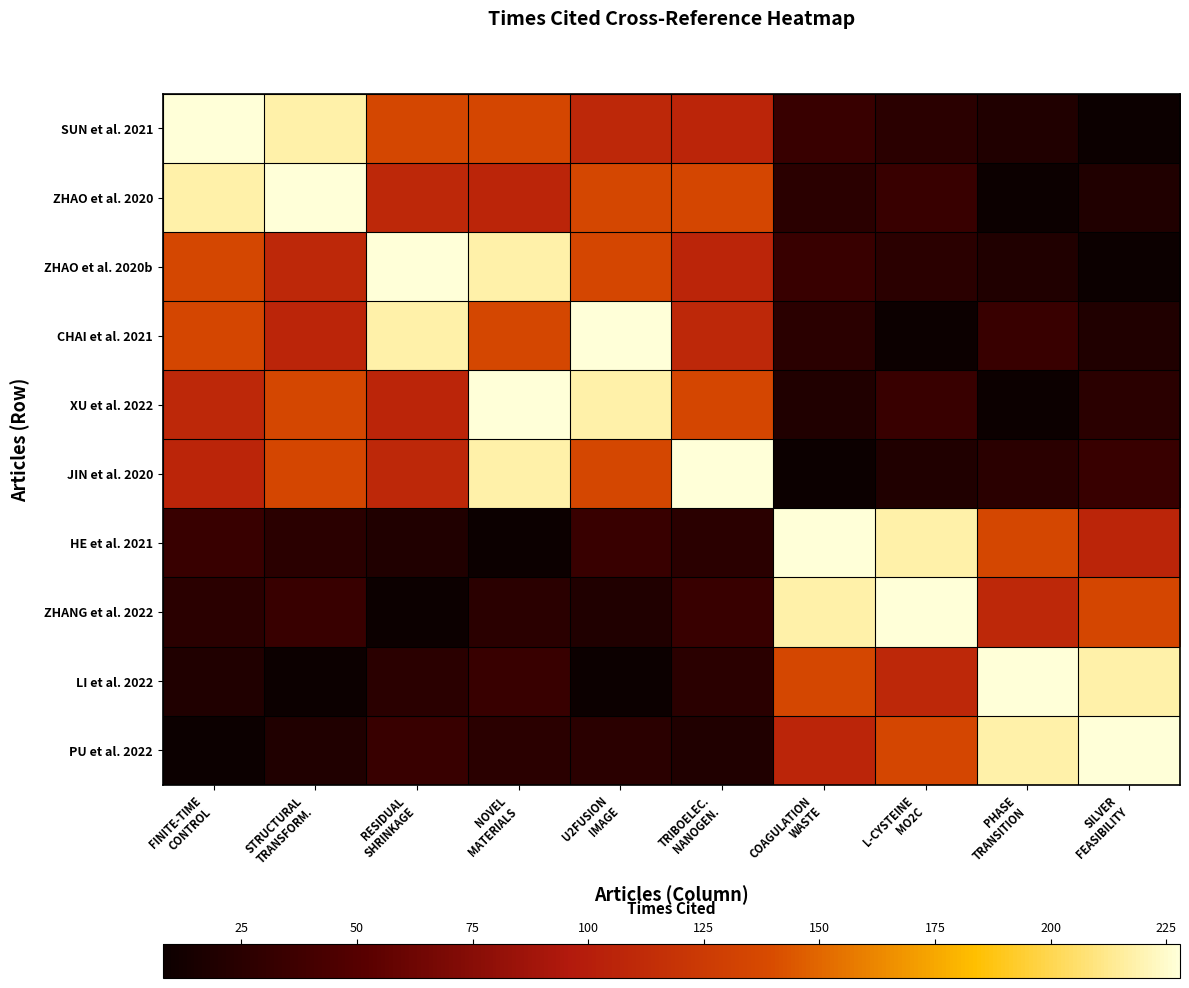

Which series changed the most between RESIDUAL SHRINKAGE and U2FUSION IMAGE?

XU et al. 2022